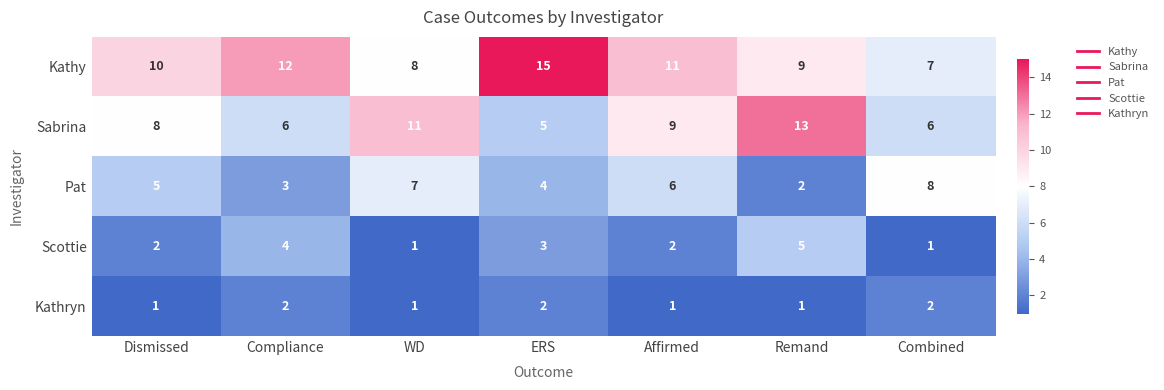

At ERS, list the series in order from smallest to largest.

Kathryn, Scottie, Pat, Sabrina, Kathy